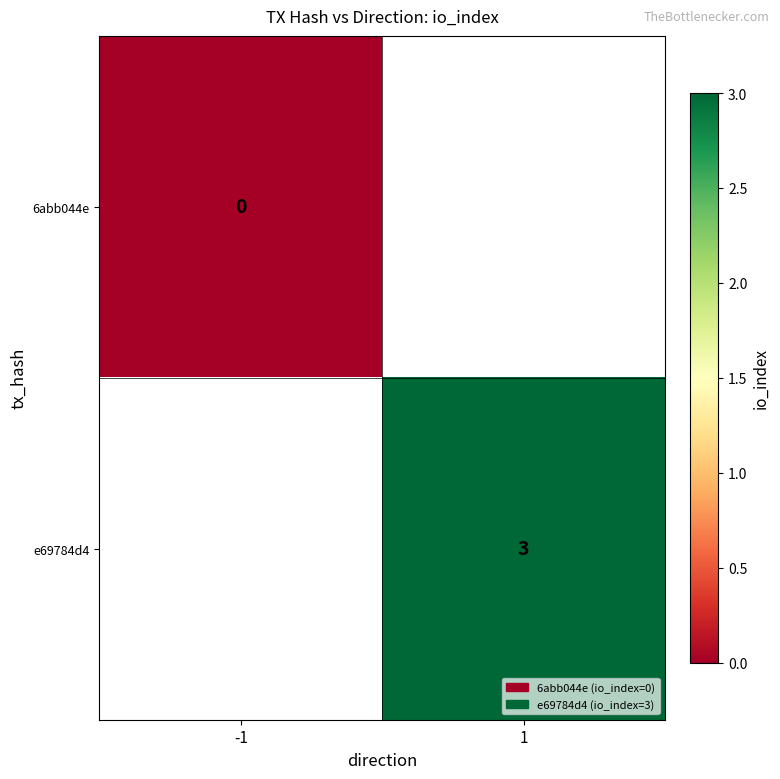

Rank the series by their average value, from lowest to highest.

6abb044e, e69784d4